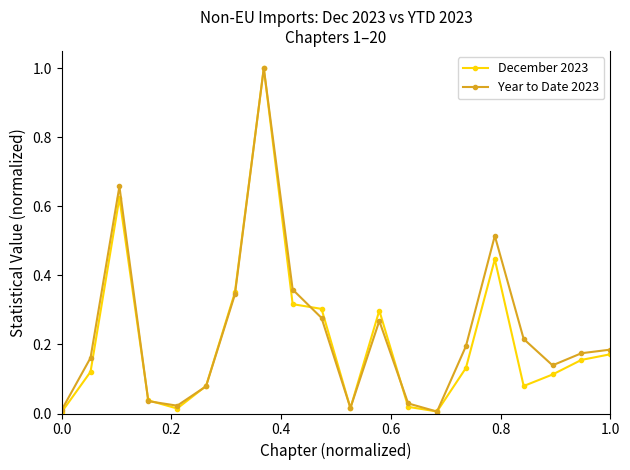

How many interior local valleys does the Year to Date 2023 series have?

4